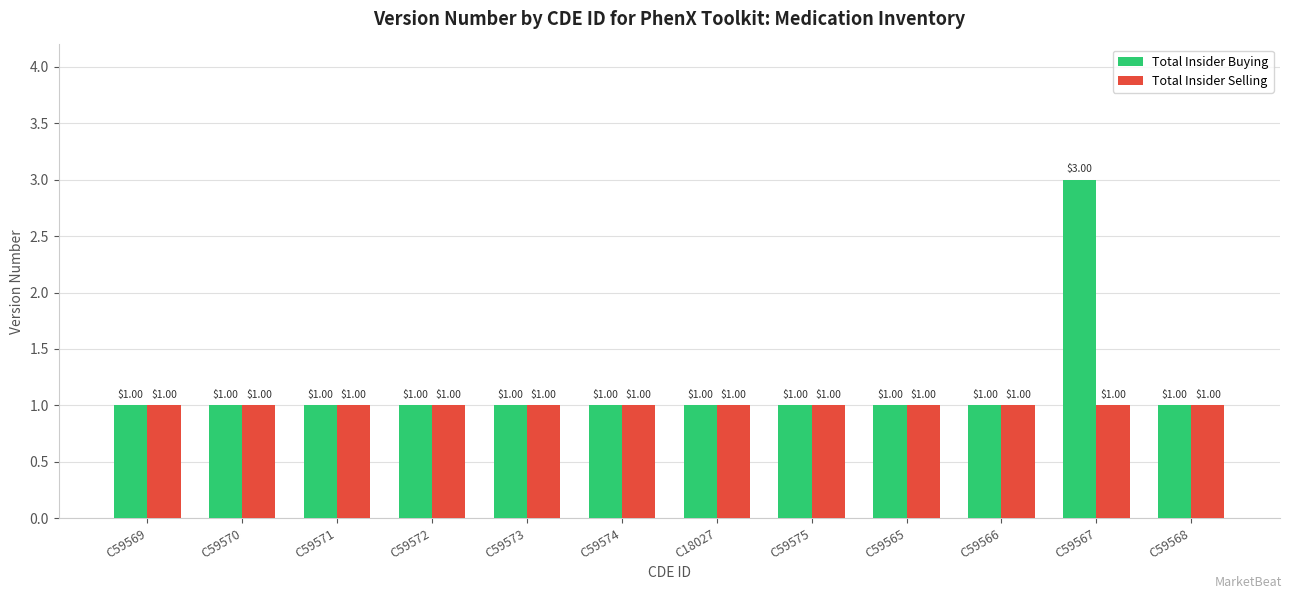

List the series in order of their overall mean, lowest first.

Total Insider Selling, Total Insider Buying